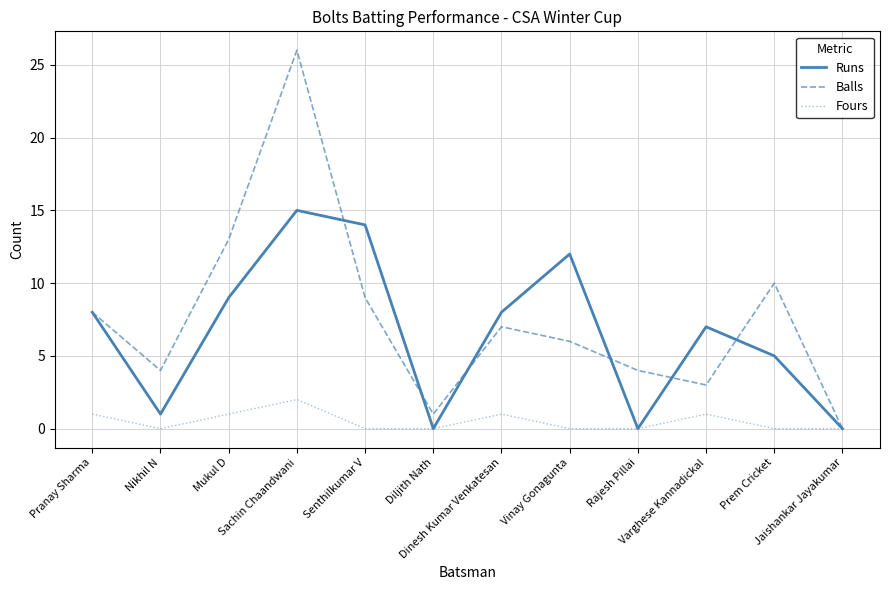

What is the sum of all Runs values?

79